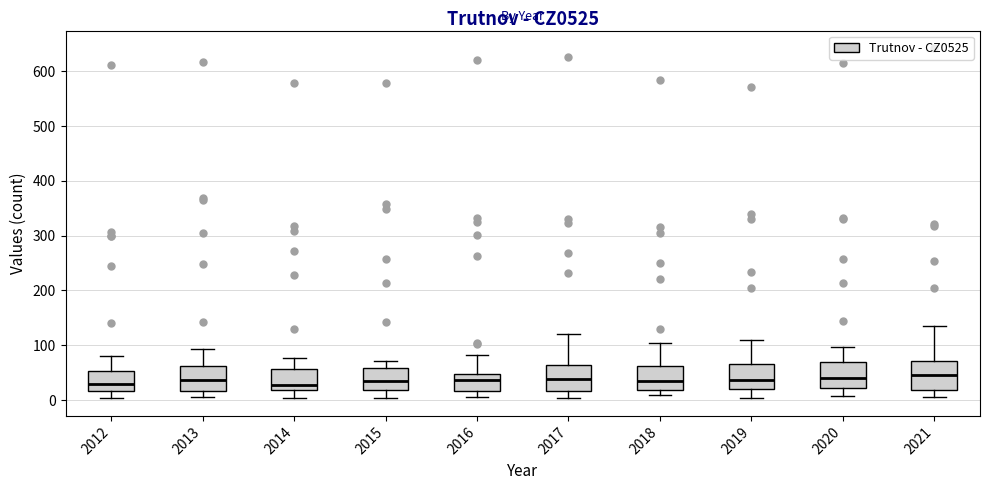

Reading left to right, read every box against the y-axis: the position of its median line, the range the box covers, and the ends of its whiskers. The values are not printed on the chart, so give them approximately, as read against the axis.

2012: median 30, box 20 to 50, whiskers 0 to 80
2013: median 40, box 20 to 60, whiskers 10 to 90
2014: median 30, box 20 to 60, whiskers 0 to 80
2015: median 30, box 20 to 60, whiskers 0 to 70
2016: median 40, box 20 to 50, whiskers 10 to 80
2017: median 40, box 20 to 60, whiskers 0 to 120
2018: median 40, box 20 to 60, whiskers 10 to 100
2019: median 40, box 20 to 70, whiskers 0 to 110
2020: median 40, box 20 to 70, whiskers 10 to 100
2021: median 50, box 20 to 70, whiskers 10 to 140